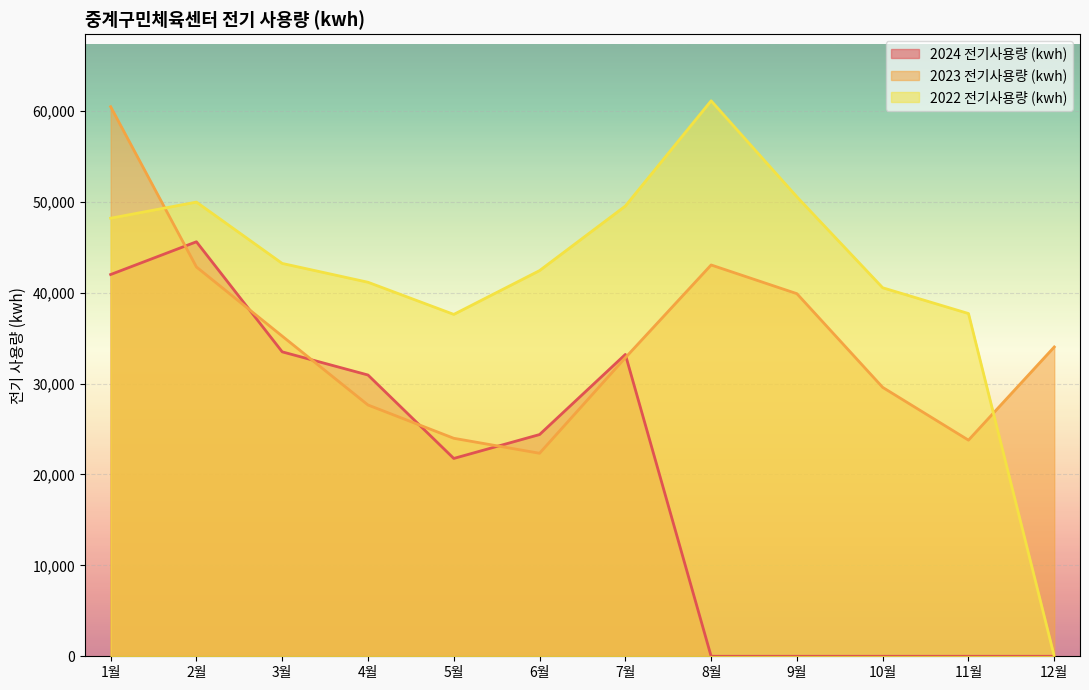

Is the value of 2024 전기사용량 (kwh) at 6월 greater than the value of 2023 전기사용량 (kwh) at 9월?

No